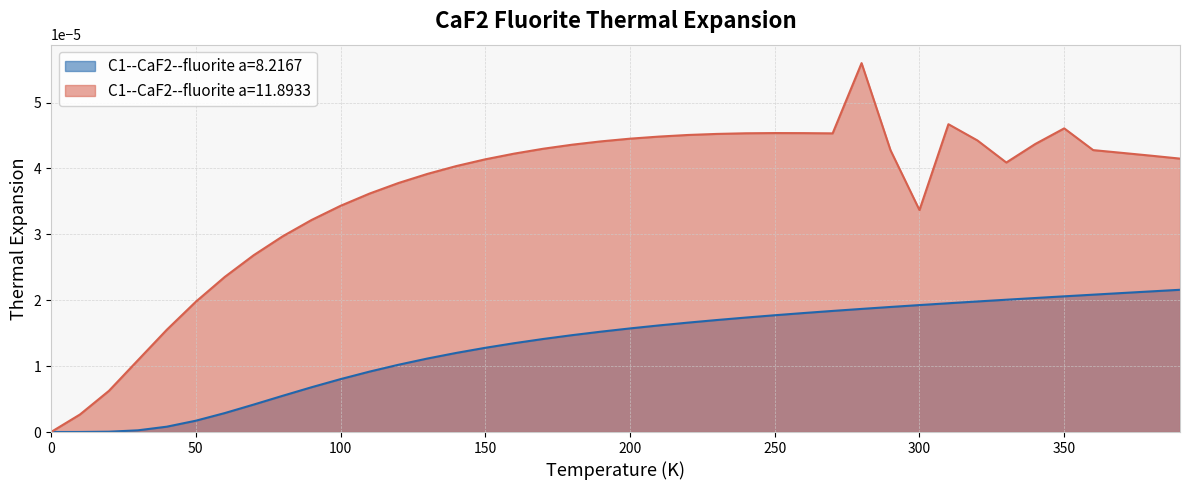

At which category does C1--CaF2--fluorite a=11.8933 reach its first local peak?

250.0